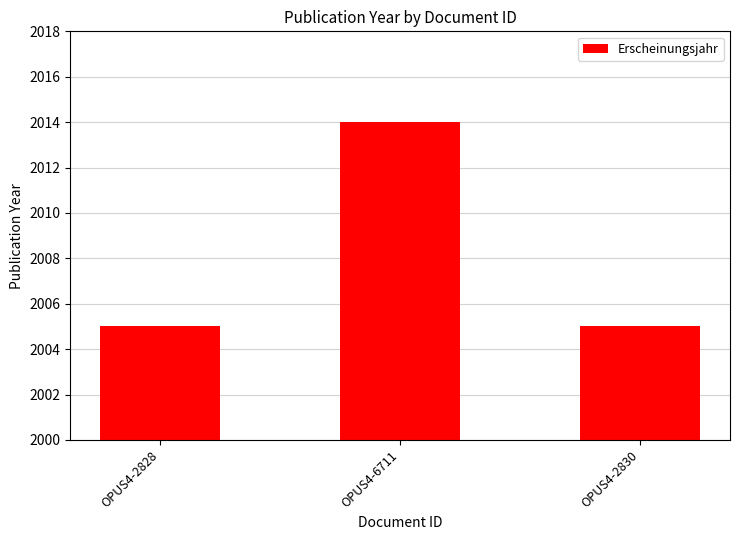

What is the label of the 3rd bar from the left?

OPUS4-2830